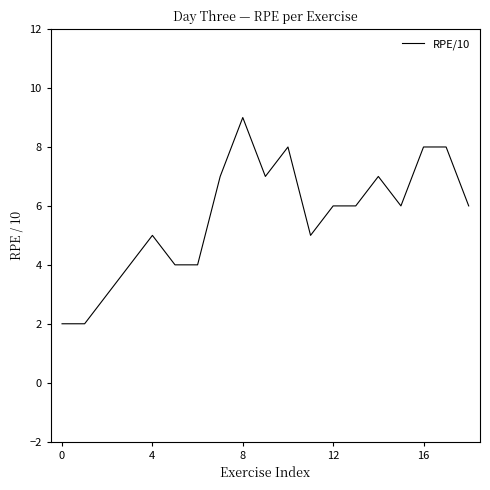

What is the greatest value displayed?

9